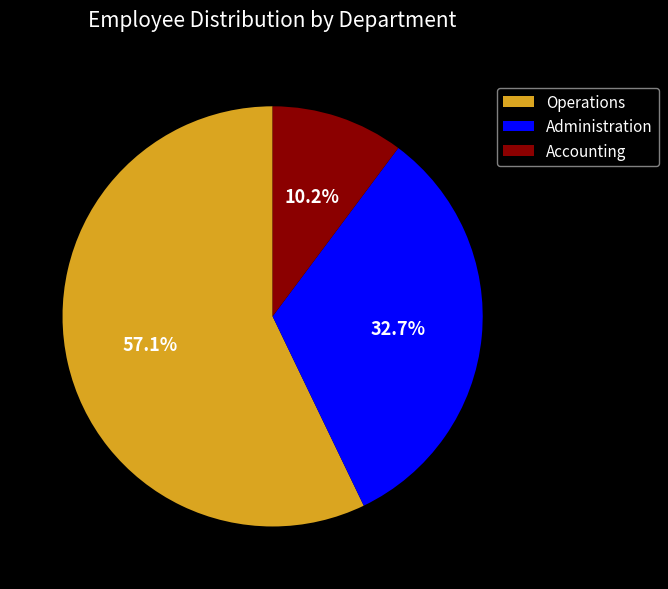

Which category has the smallest portion of the pie?

Accounting